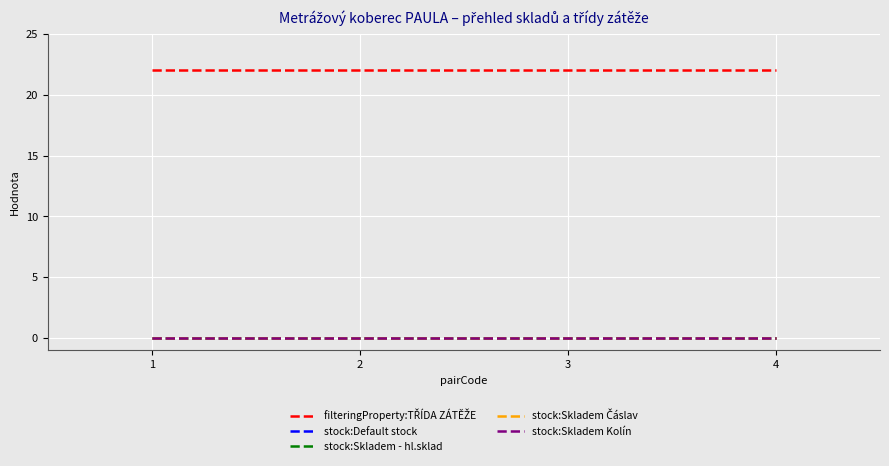

What is the difference between the highest and lowest values at 3?

22